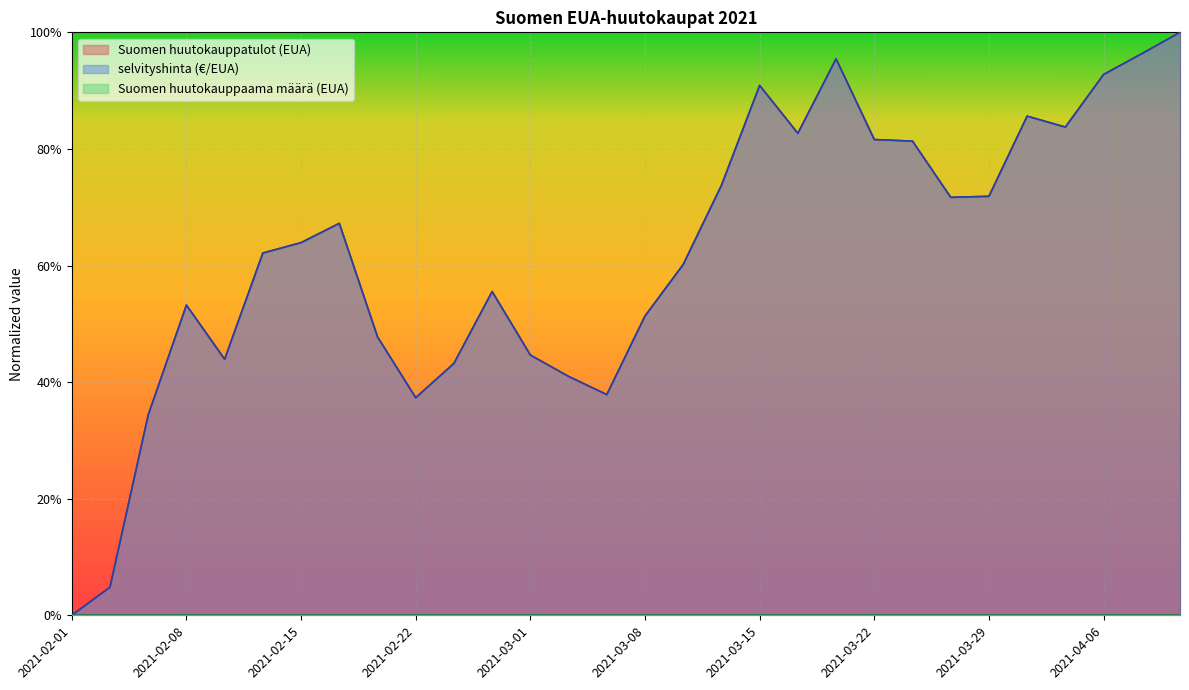

What is the label of the 25th point from the left?

2021-03-29